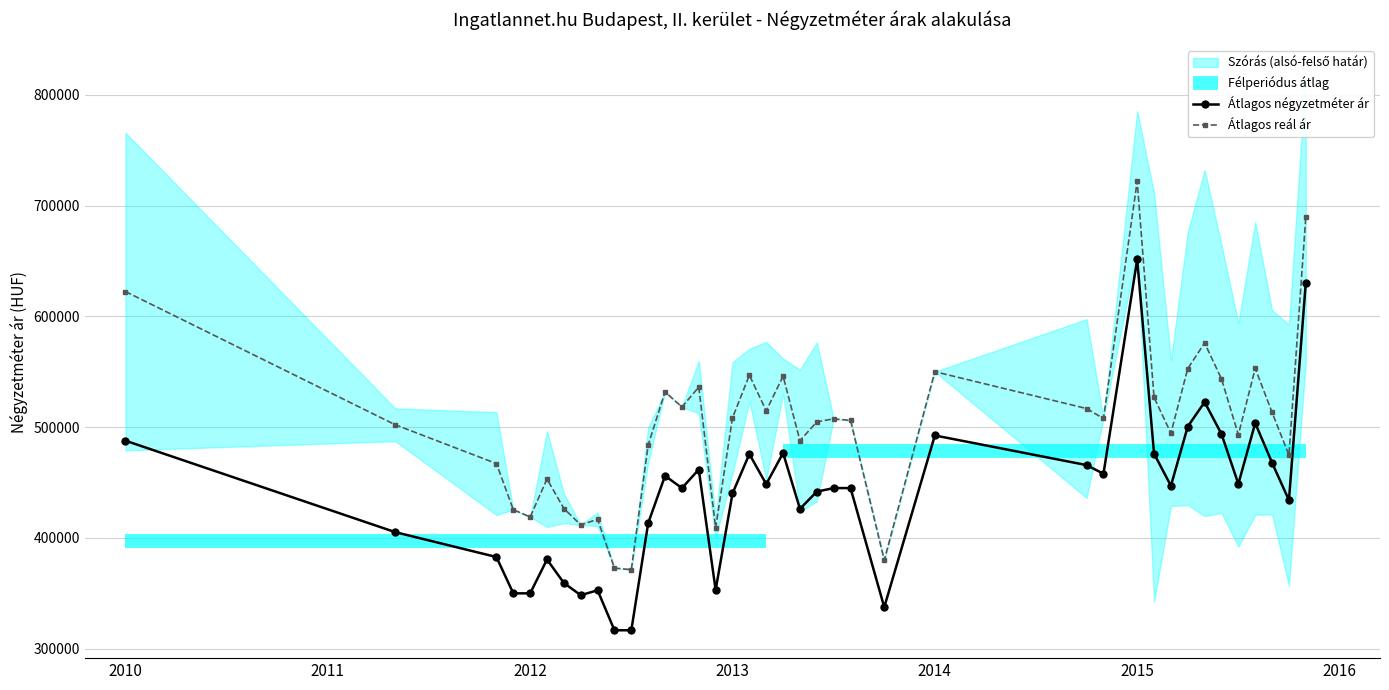

True or false: Átlagos reál ár and Átlagos négyzetméter ár intersect in this chart.

False